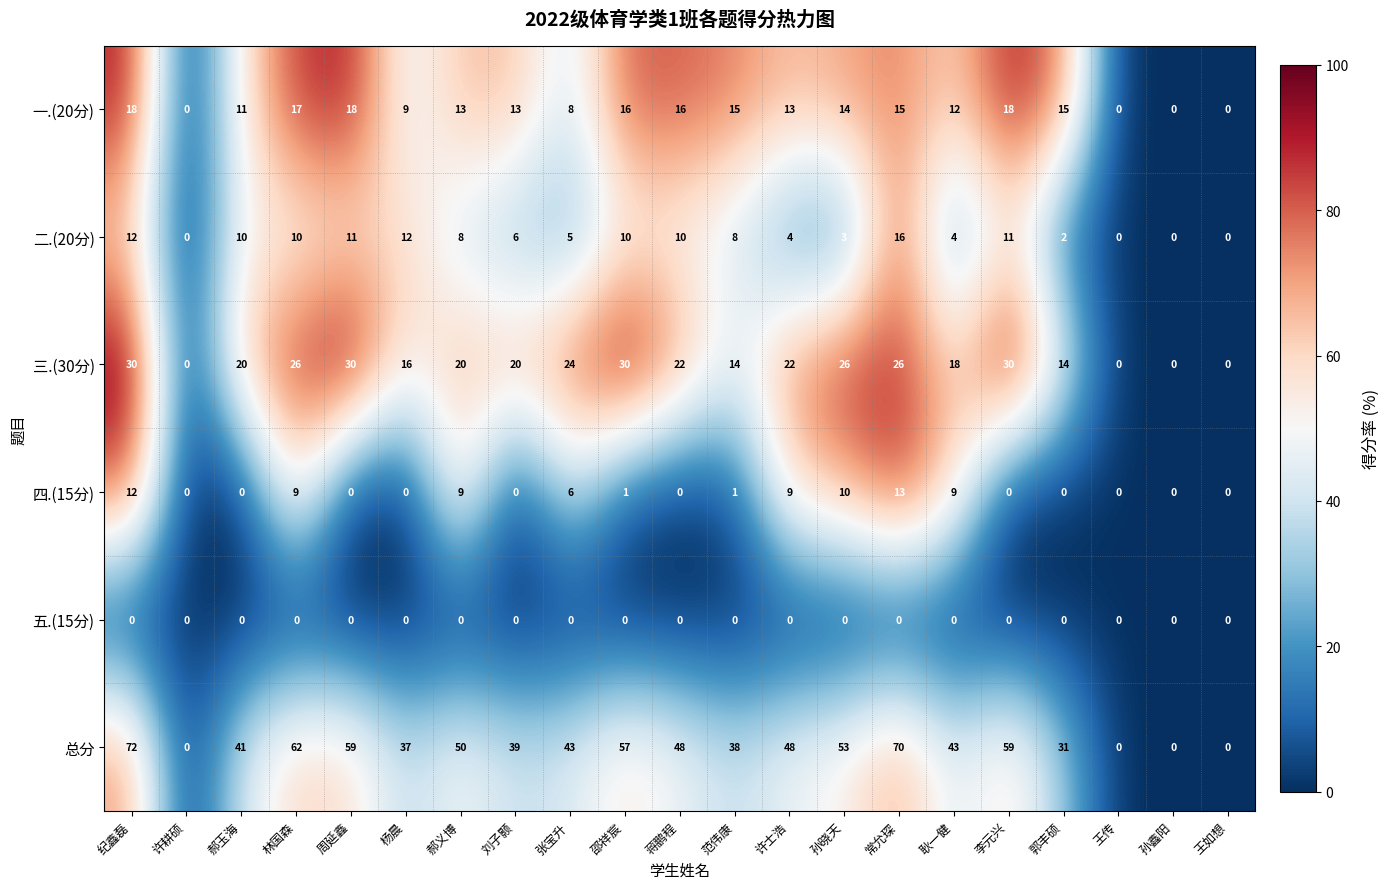

At which category is the sum across all series the highest?

纪鑫磊